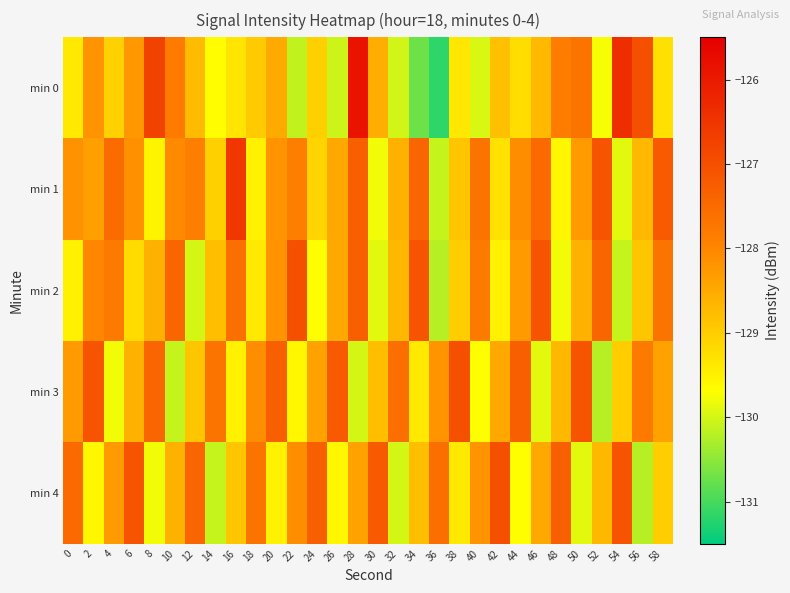

Count the number of data series in this chart.

5